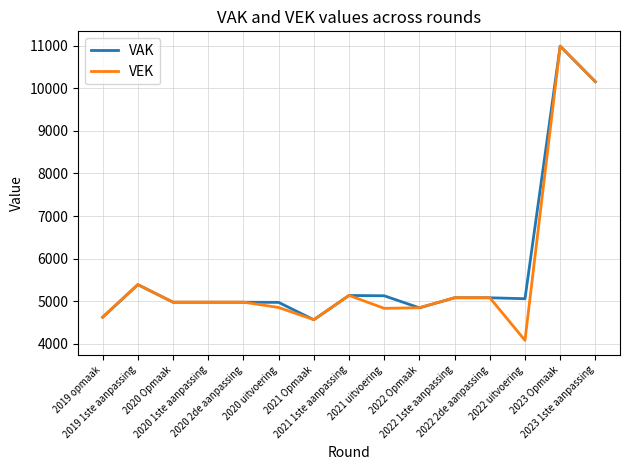

What is the sum of the VAK values at 2019 1ste aanpassing and 2020 1ste aanpassing?

10368